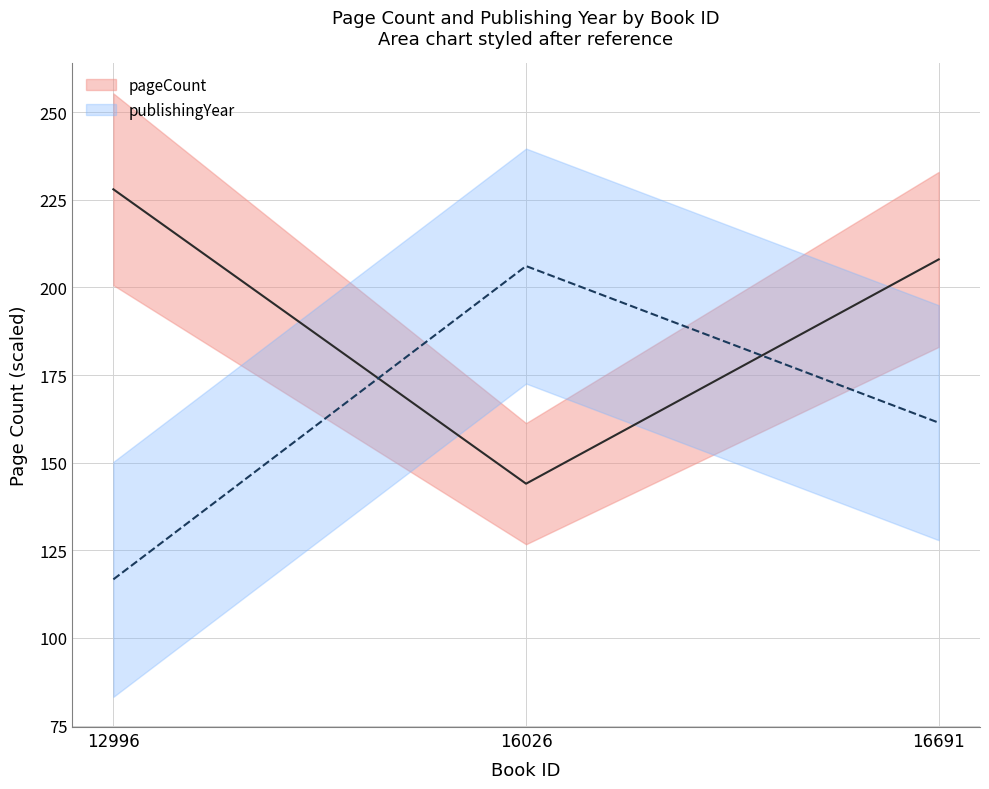

What is the maximum value shown in the chart?

228.0